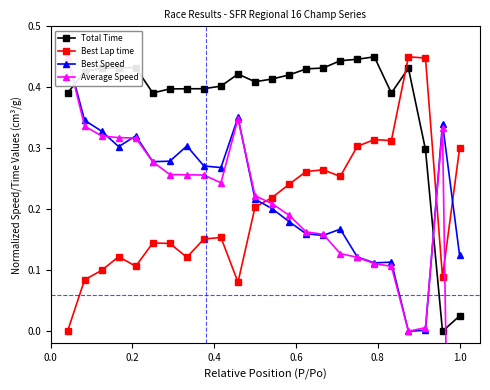

How many interior local peaks does the Average Speed series have?

2